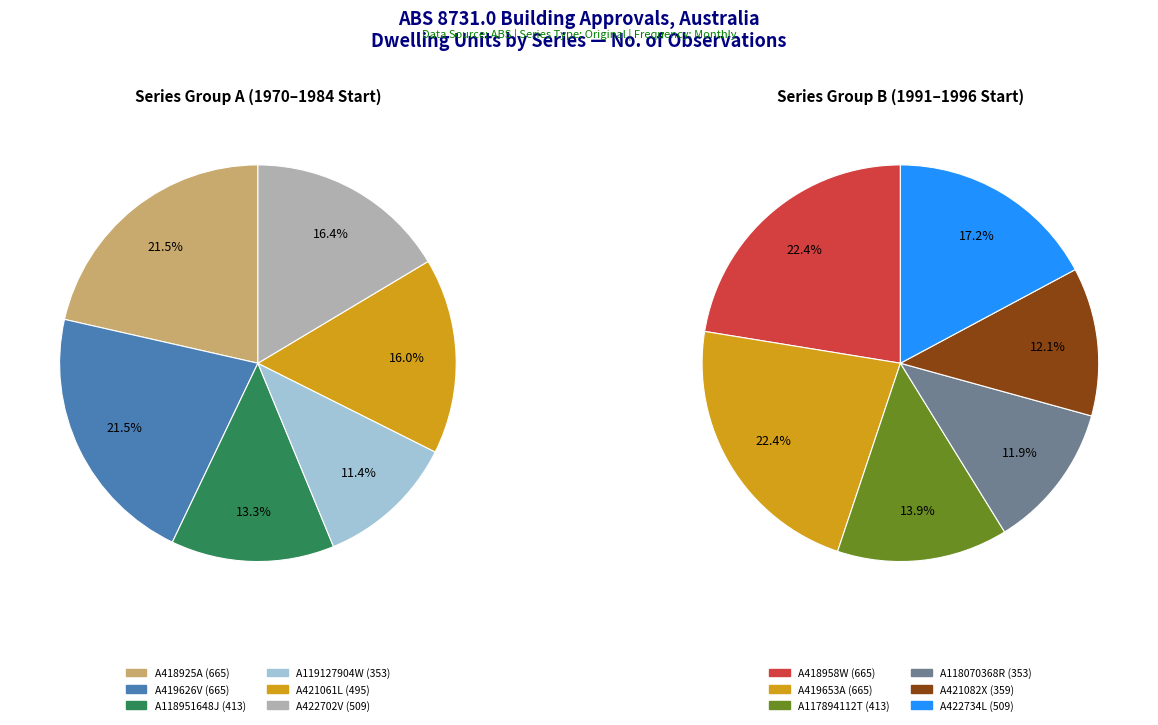

Does A117894112T represent more than half of the total?

No